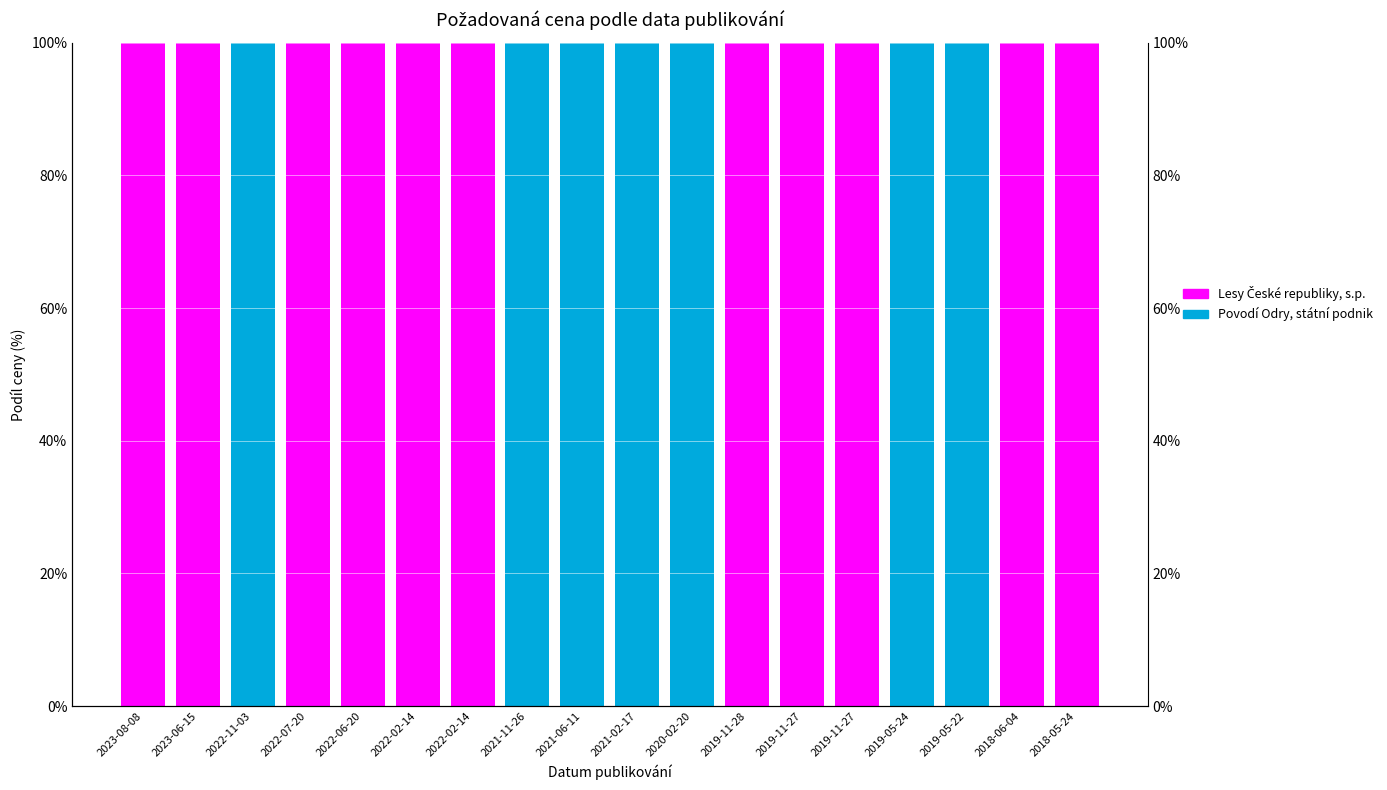

Are the bars horizontal?

No